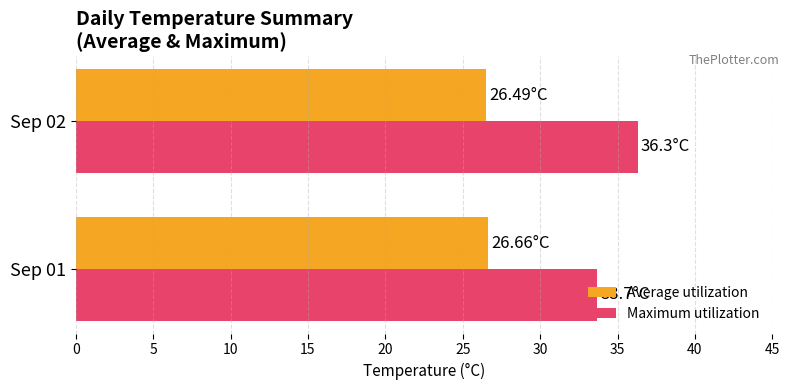

At which category is the sum across all series the highest?

Sep 02